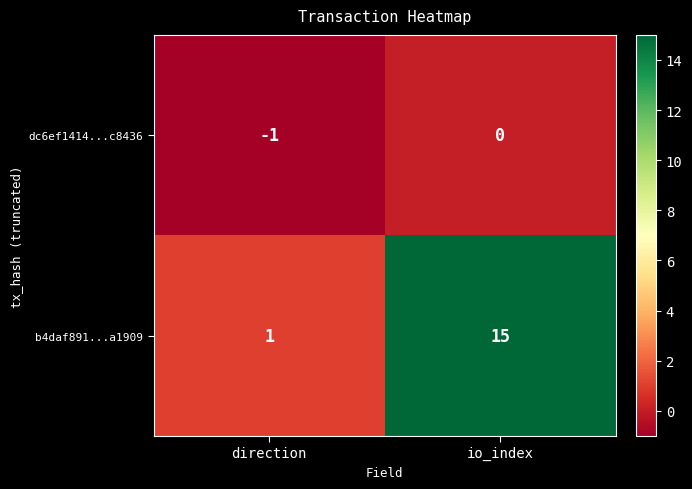

Reading left to right, list all the values displayed in this chart.

dc6ef1414...c8436: direction=-1	io_index=0
b4daf891...a1909: direction=1	io_index=15